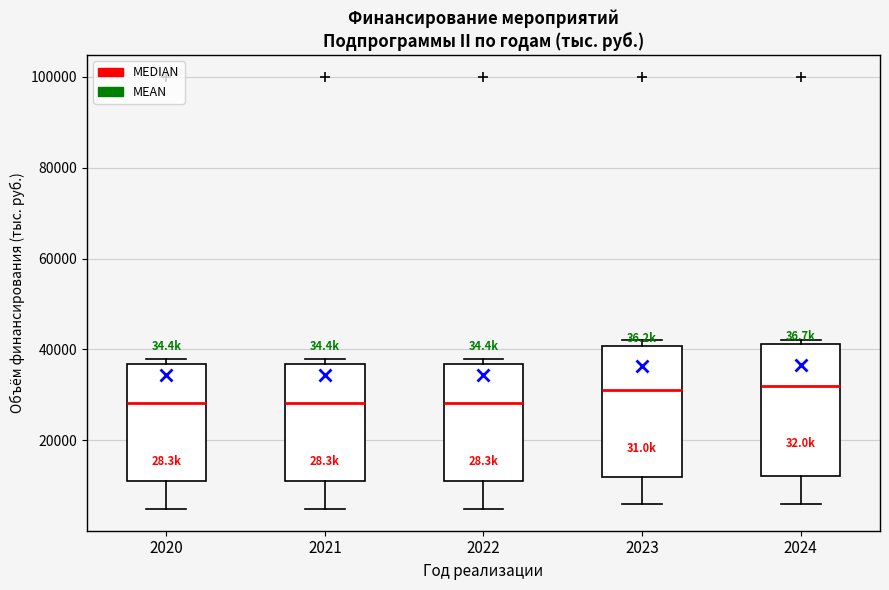

Where is the lower edge of the box at x = 2021 on the y-axis? The values are not printed on the chart, so give them approximately, as read against the axis.

12000